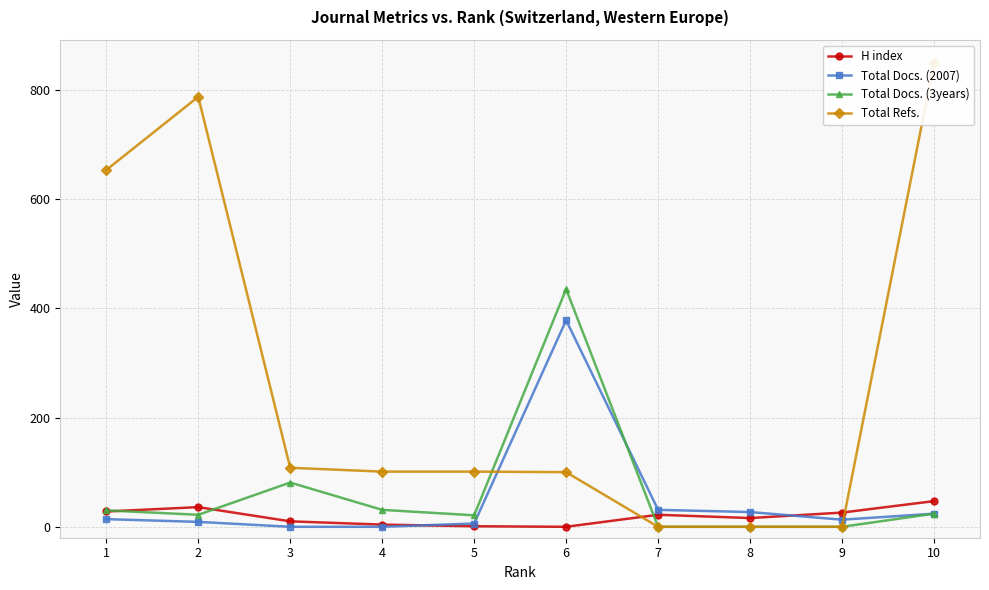

How many values in the Total Docs. (2007) series are below 14?

5